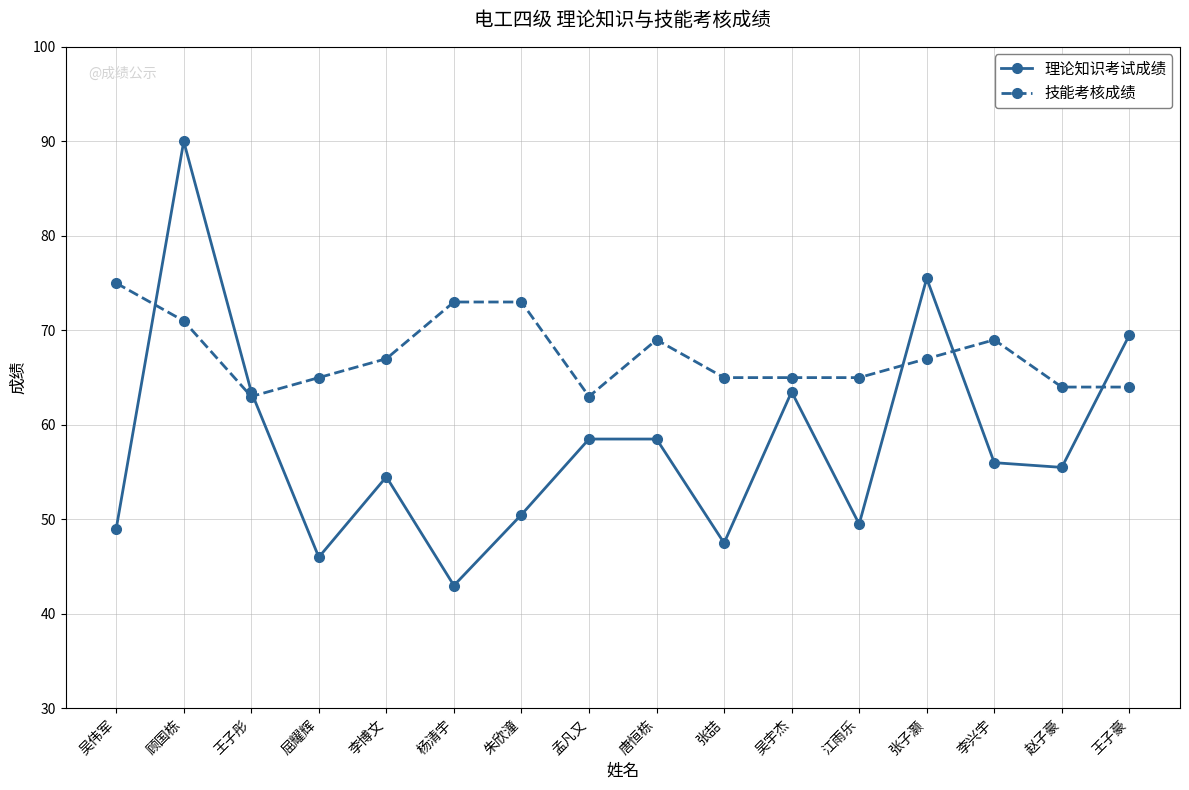

At how many categories does at least one series exceed 89?

1